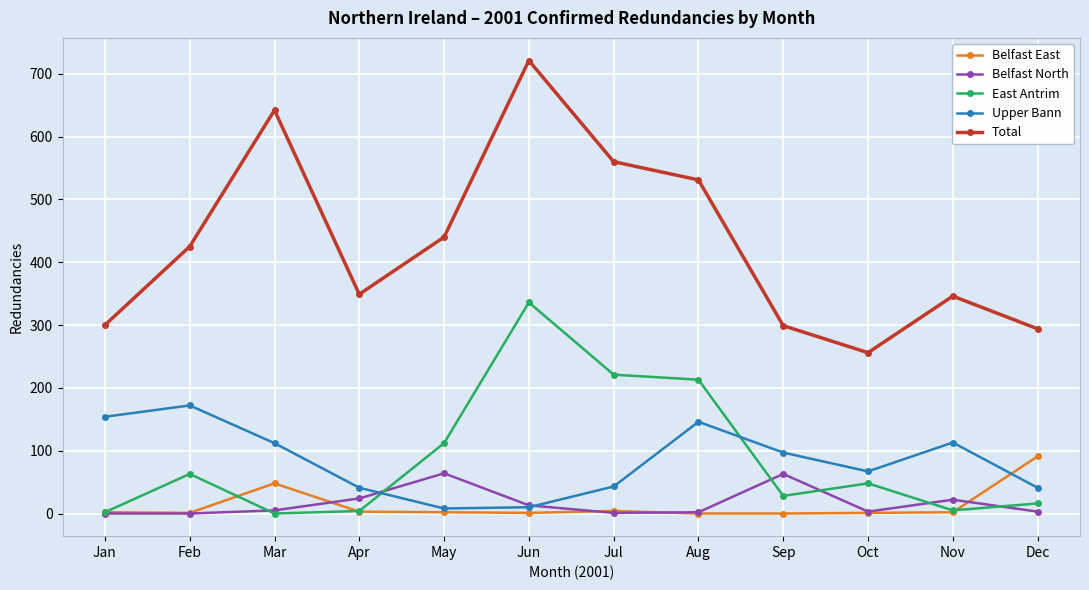

What is the difference between the highest and lowest values at Sep?

299